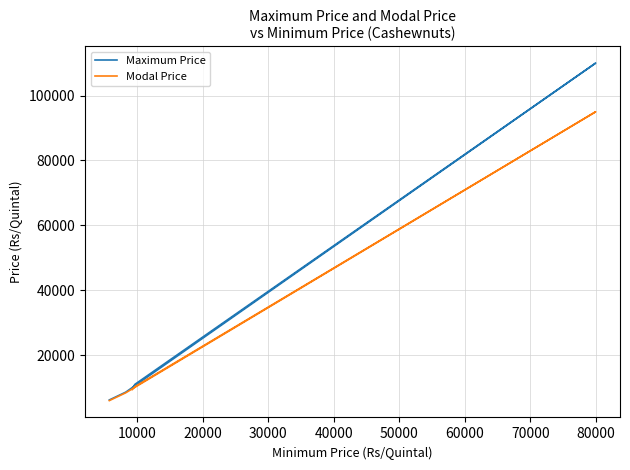

Which series changed the most between 0 and 10000?

Maximum Price